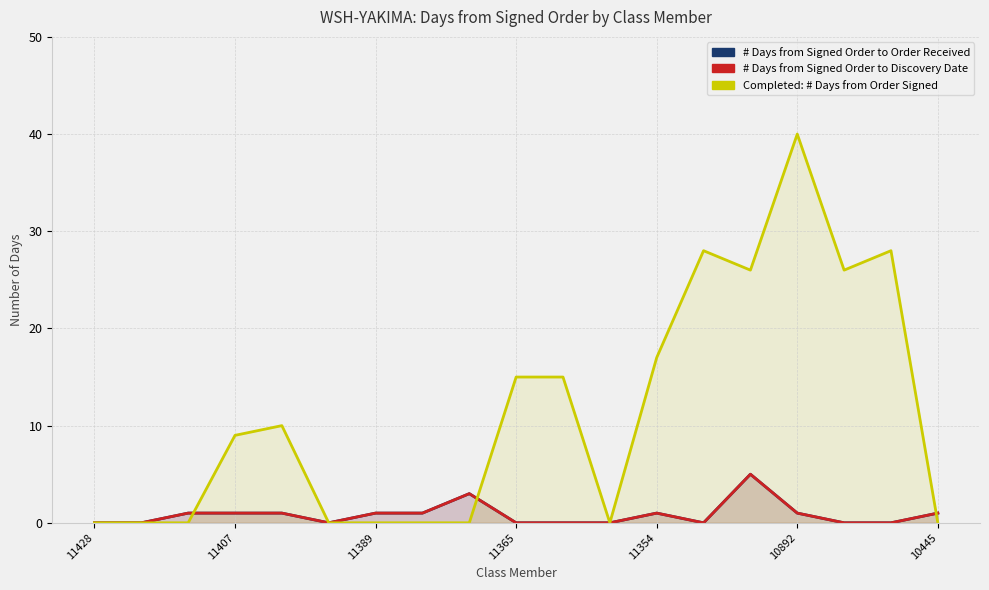

What is the total value across all series at 11365?

15